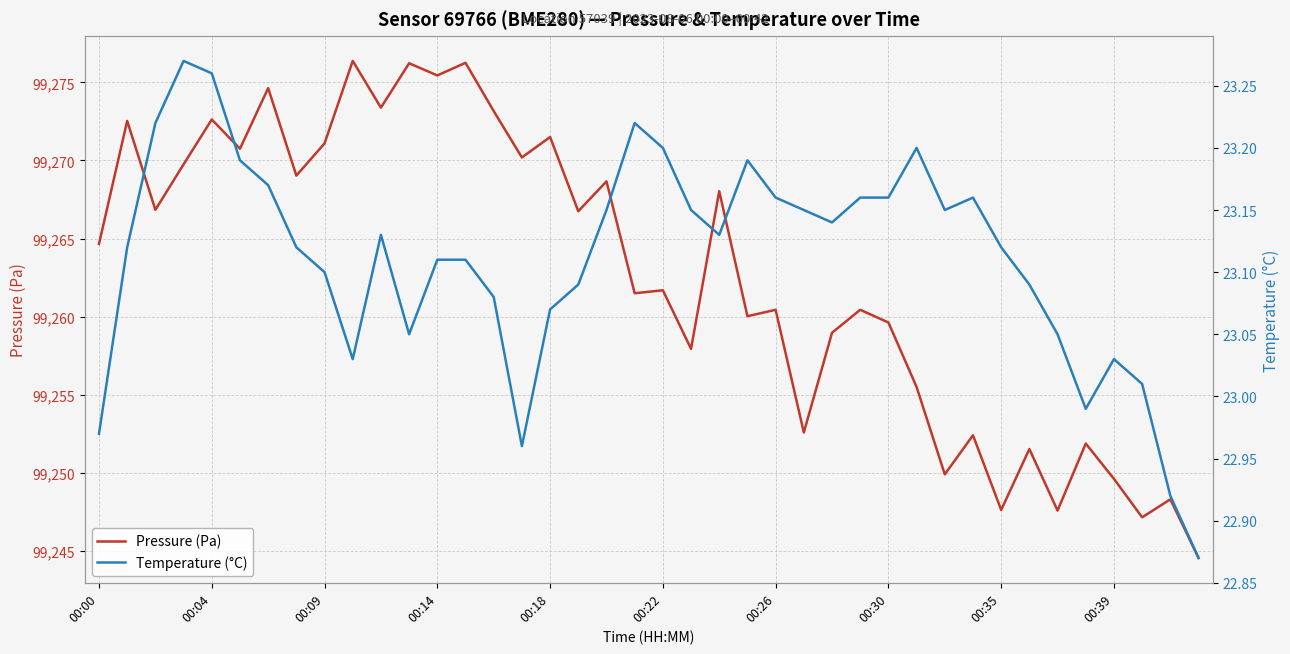

True or false: Pressure (Pa) and Temperature (°C) intersect in this chart.

False